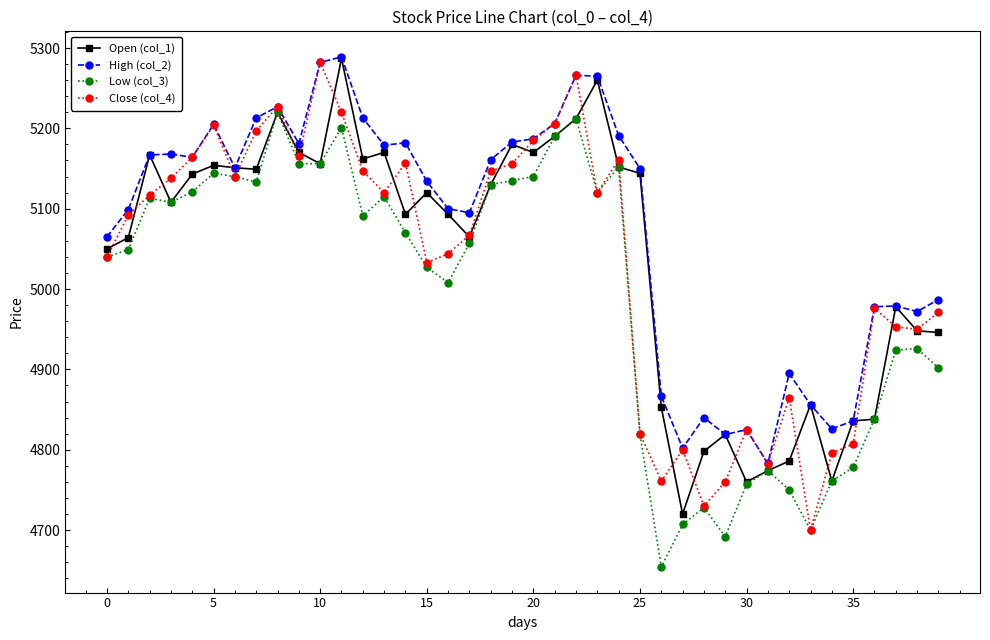

What is the value of the Low (col_3) point at the 9th from the left?

5220